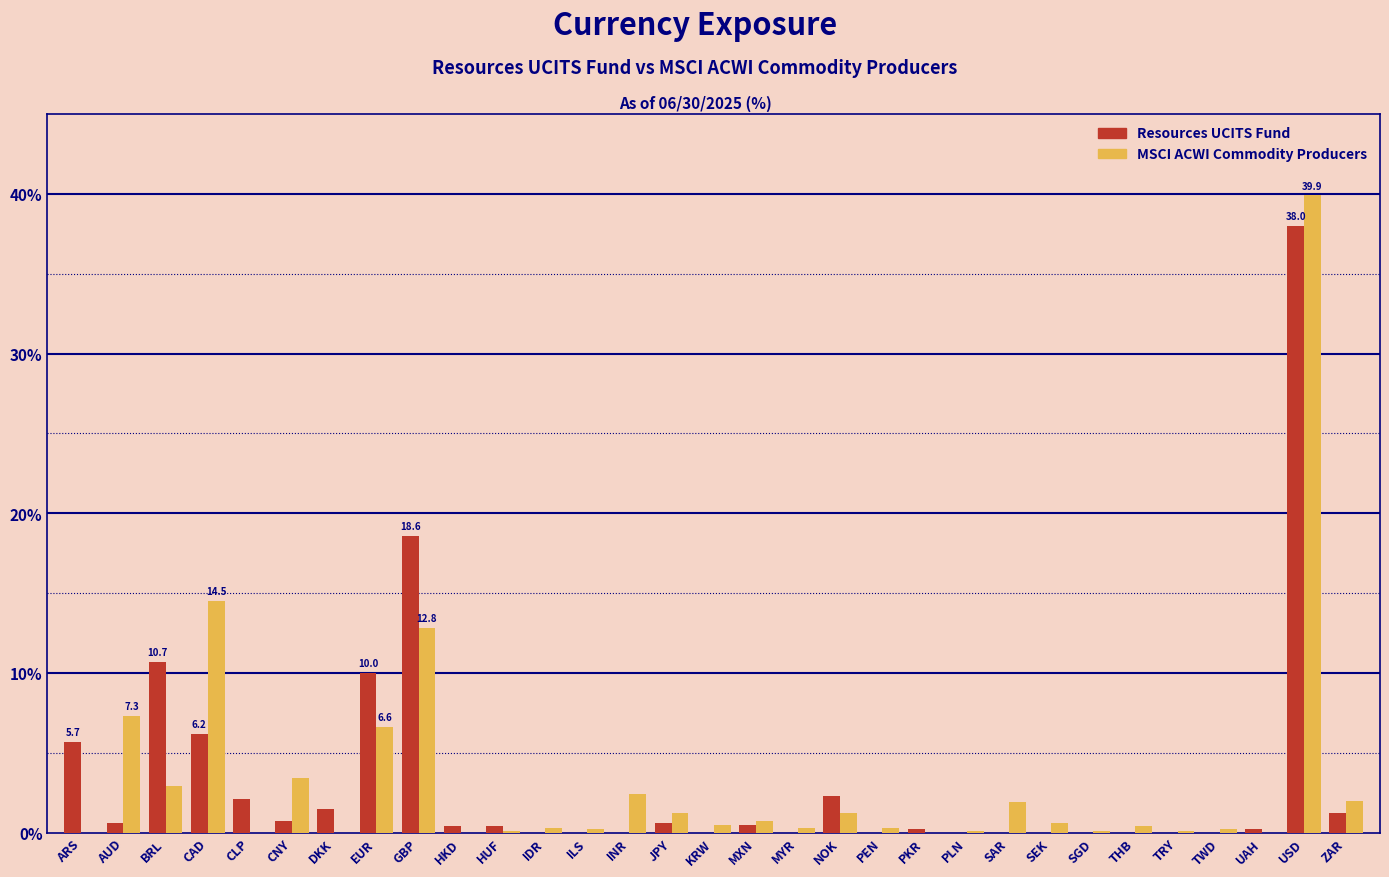

Read the MSCI ACWI Commodity Producers value at SAR.

1.9